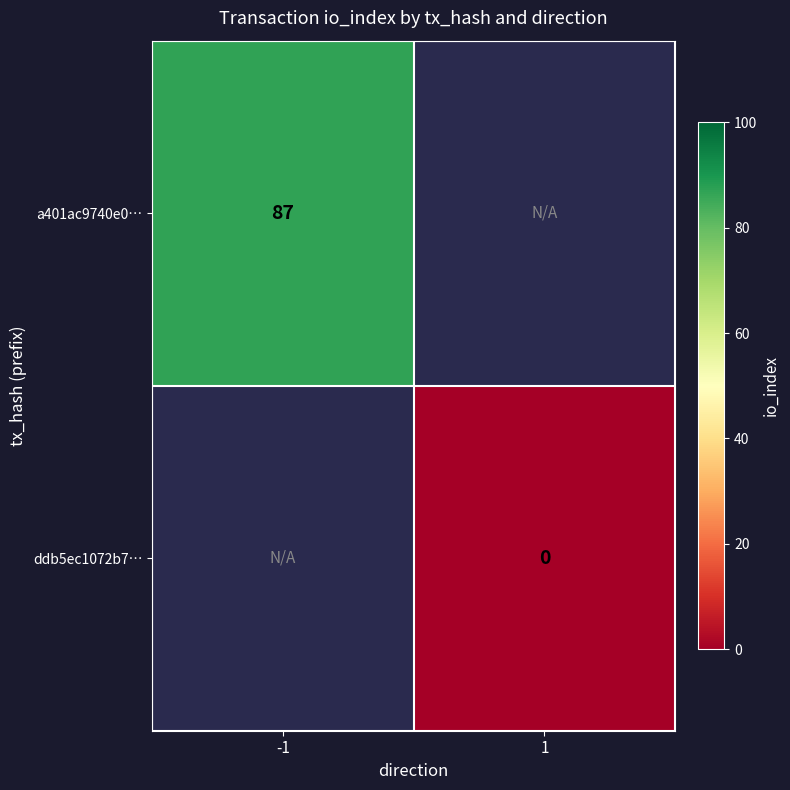

Is it true that a401ac9740e0… equals 87 at -1?

True